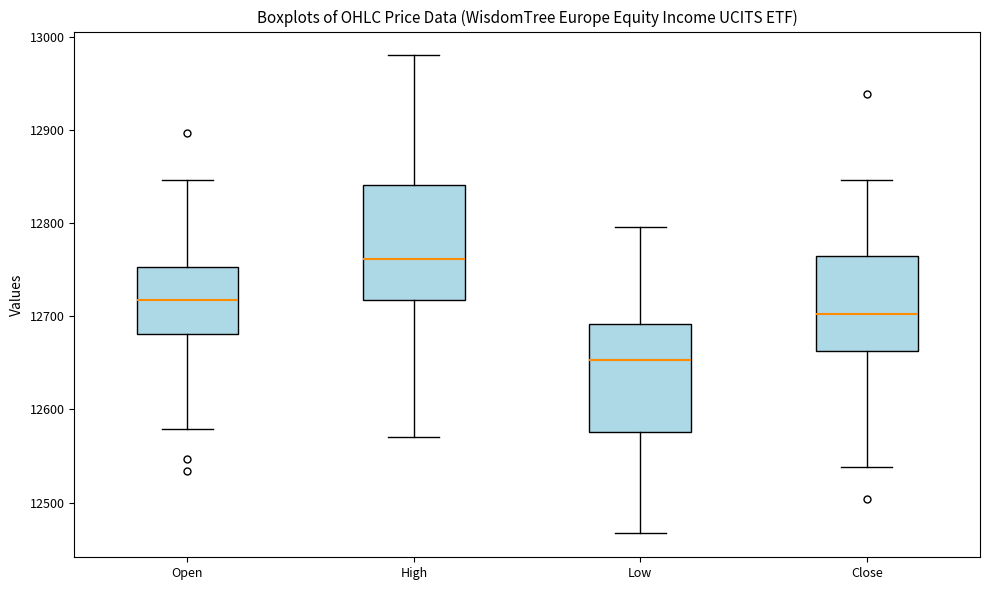

Which box has the lowest median line?

Low